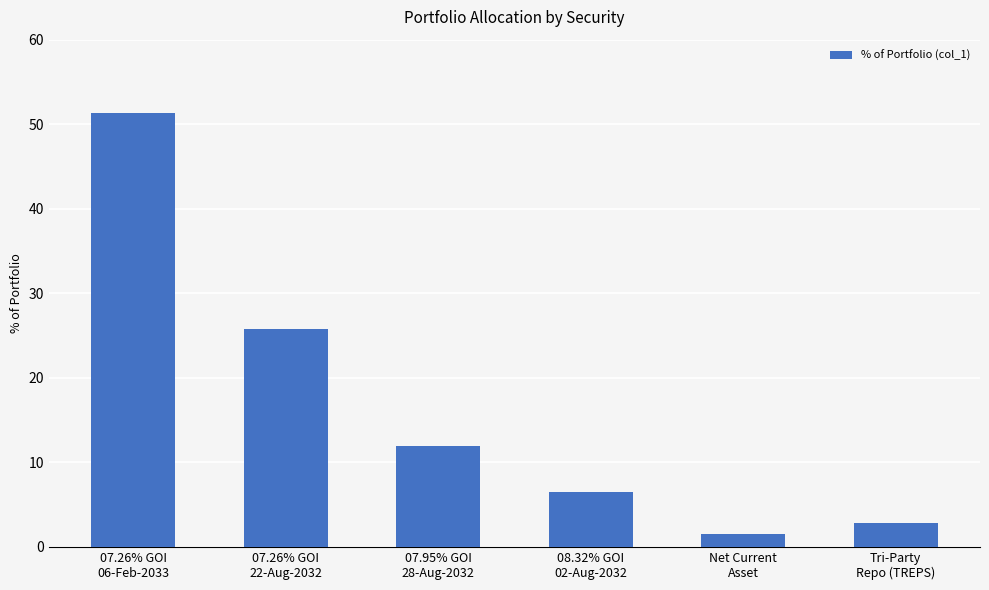

What is the minimum value shown in the chart?

1.5